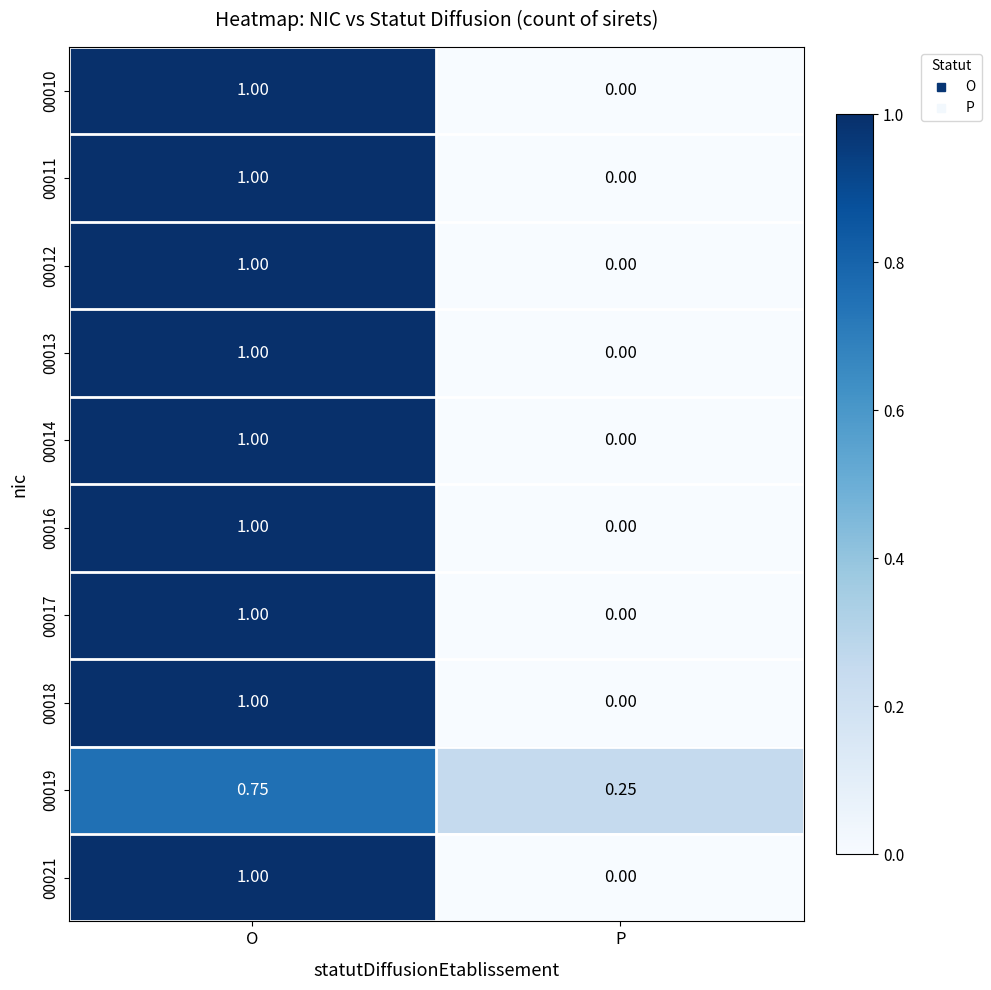

Count the number of data series in this chart.

10